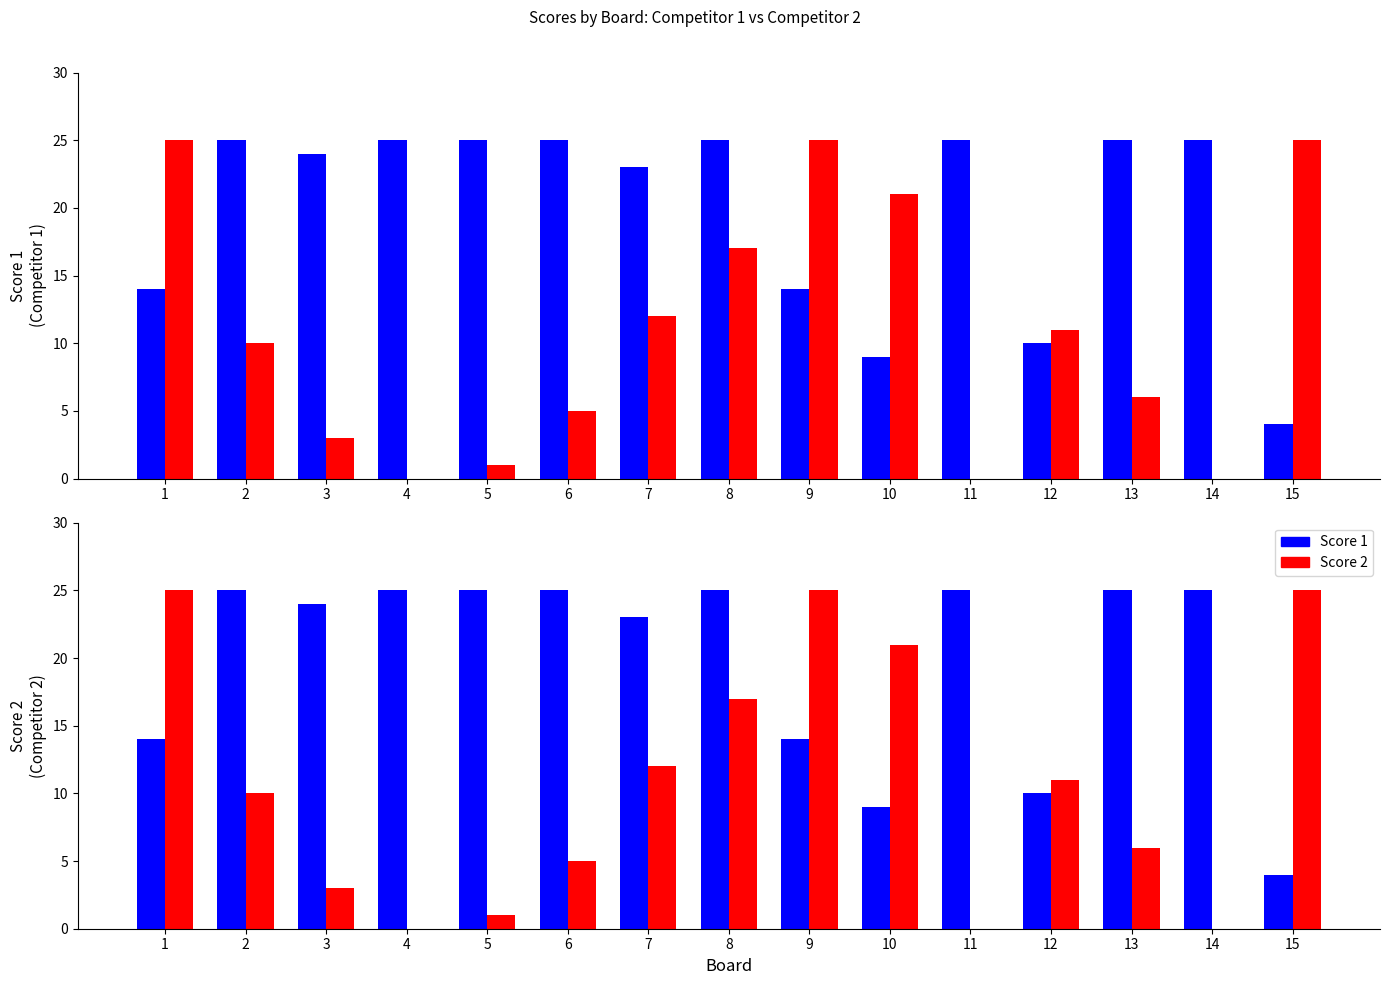

Which series has the widest spread of values?

Score 2